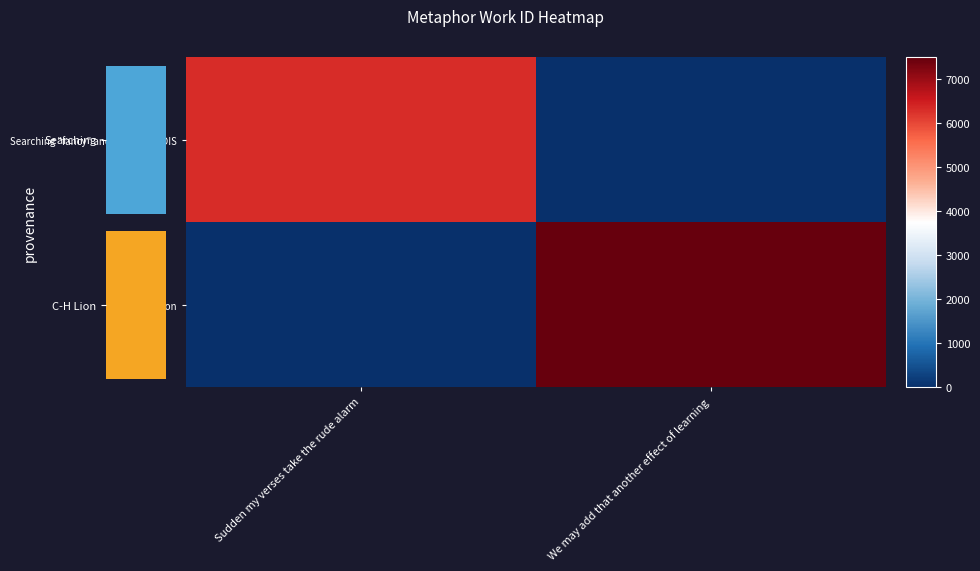

Count the C-H Lion values in the range 0 to 7498.

2